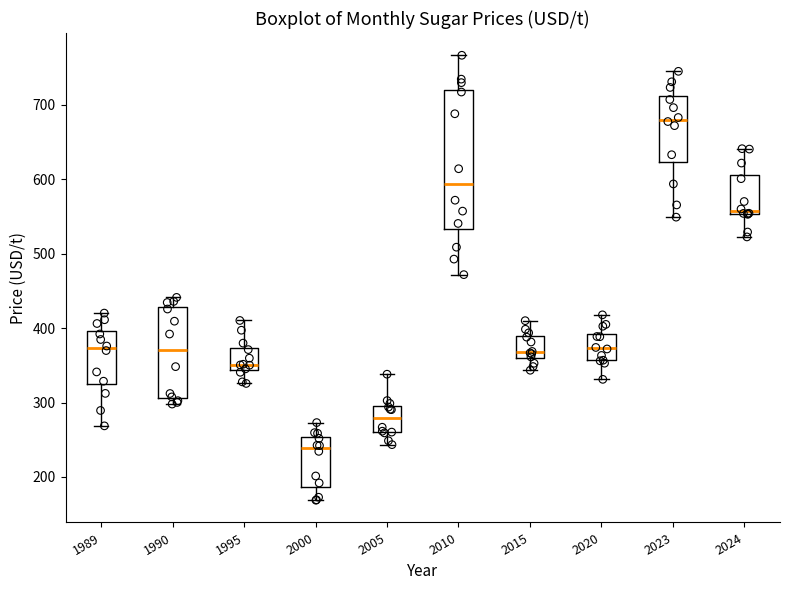

Which box is the tallest, from its lower edge to its upper edge?

2010